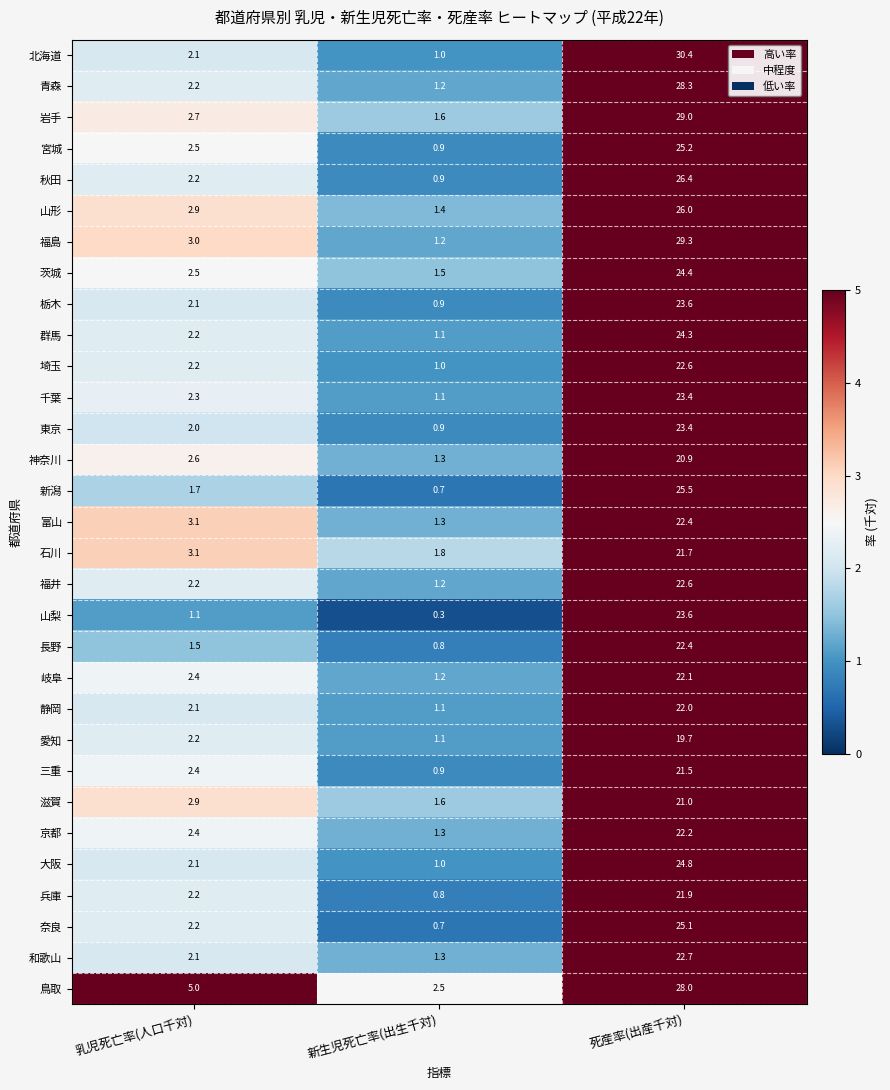

At which category is the sum across all series the highest?

死産率(出産千対)